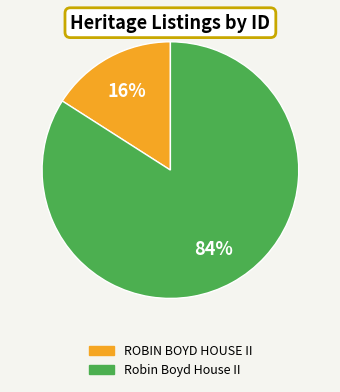

Does ROBIN BOYD HOUSE II account for over 50% of the chart?

No